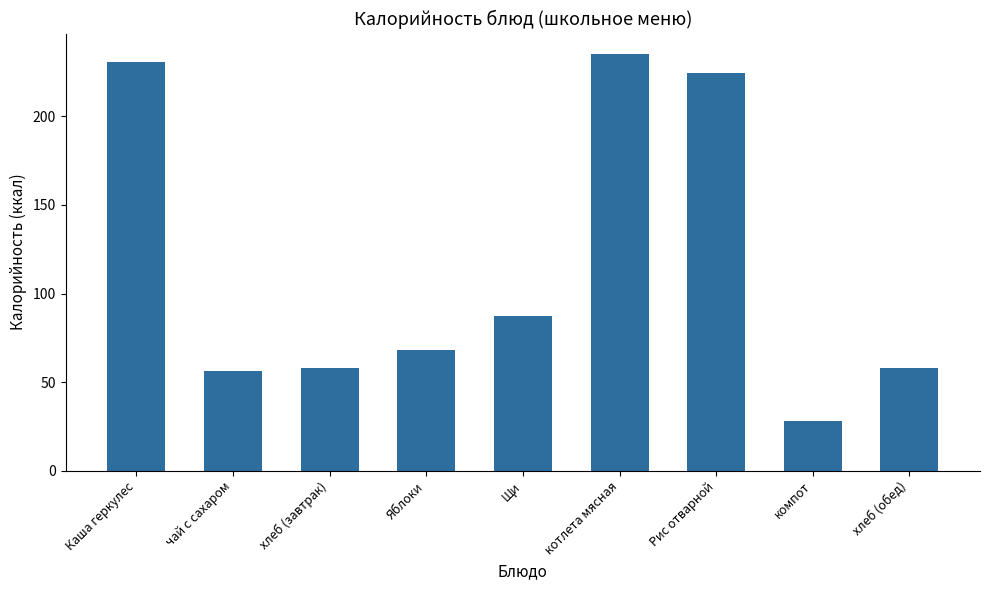

At which label is the value closest to 131?

Щи